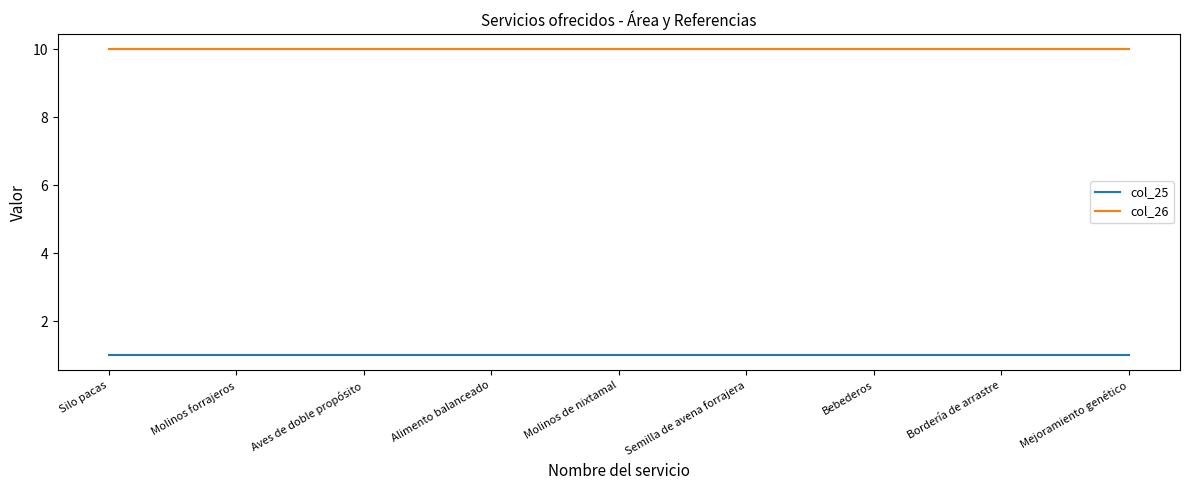

At how many categories does at least one series exceed 5?

9